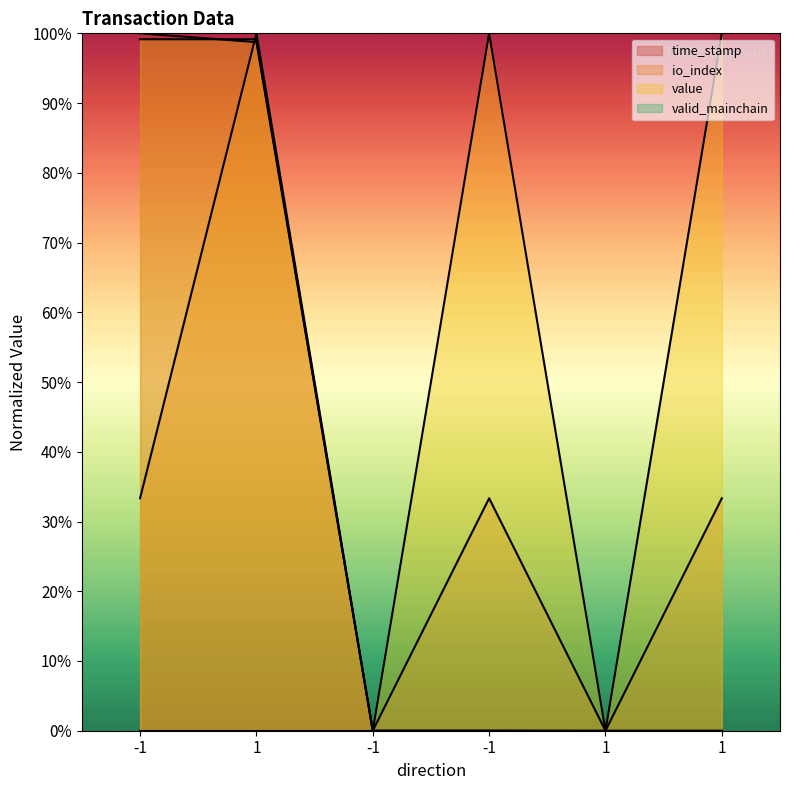

What is the label of the 4th point from the right?

-1